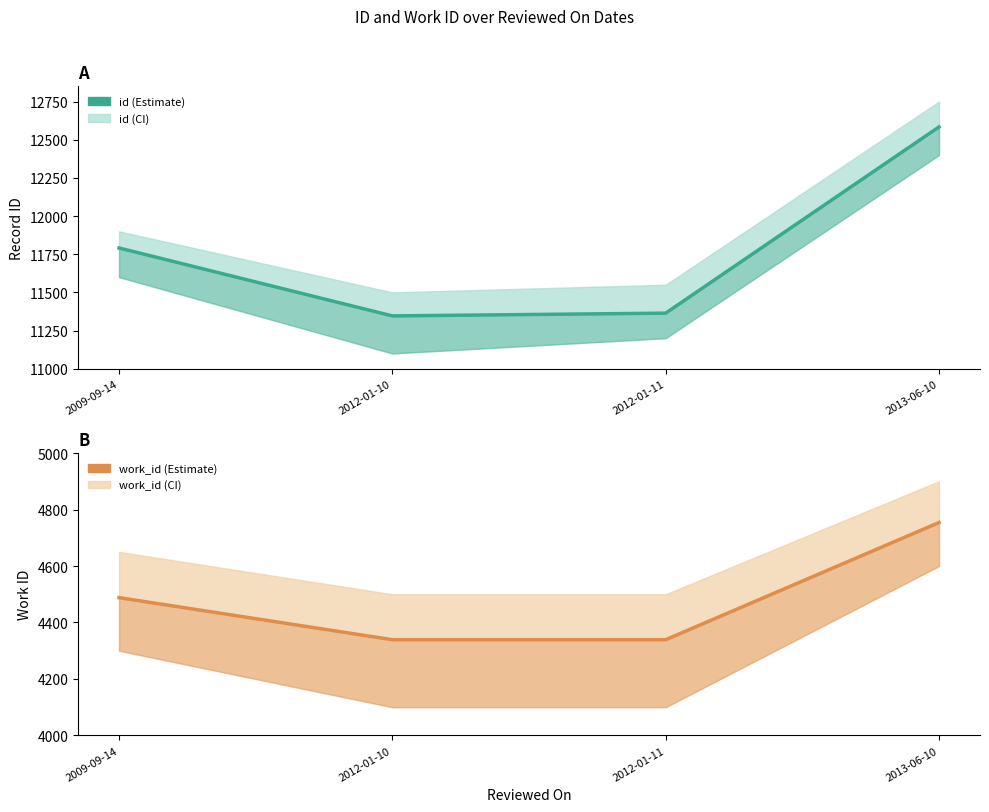

Reading left to right, list all the values displayed in this chart.

id: 2009-09-14=11791	2012-01-10=11346	2012-01-11=11364	2013-06-10=12584
work_id: 2009-09-14=4488	2012-01-10=4339	2012-01-11=4339	2013-06-10=4754